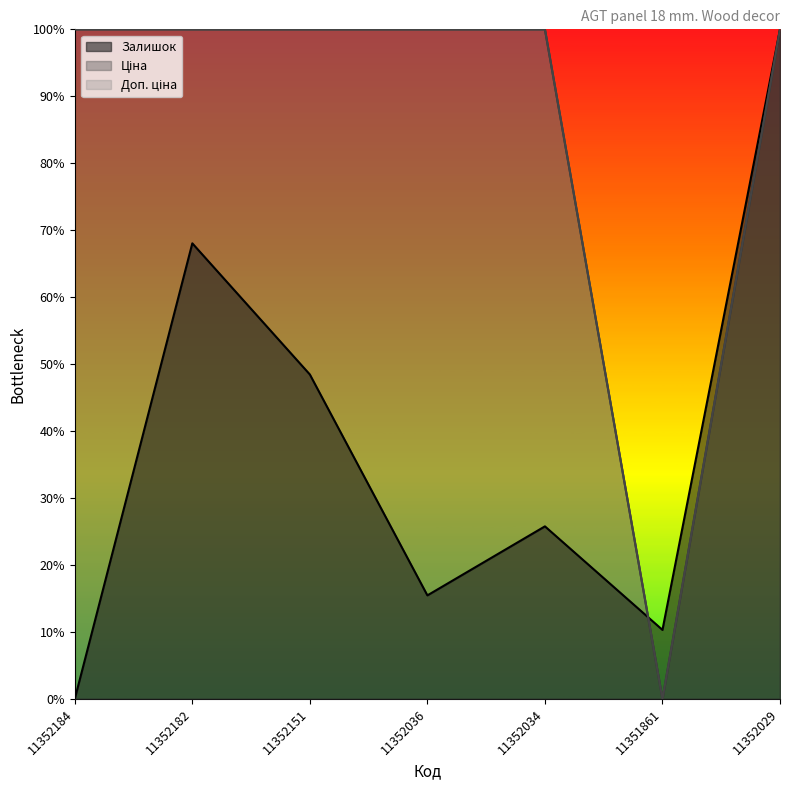

True or false: Доп. ціна and Залишок intersect in this chart.

True